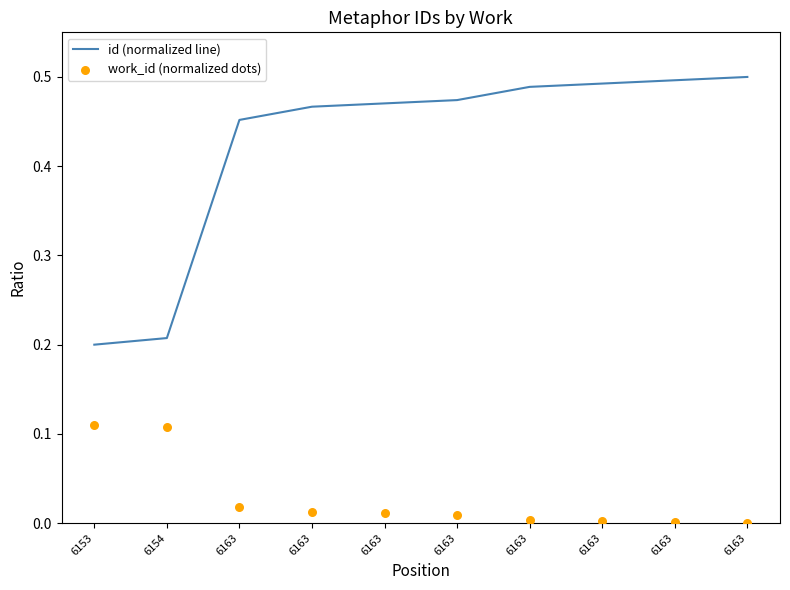

Which series has the widest spread of Y values?

id (normalized line)